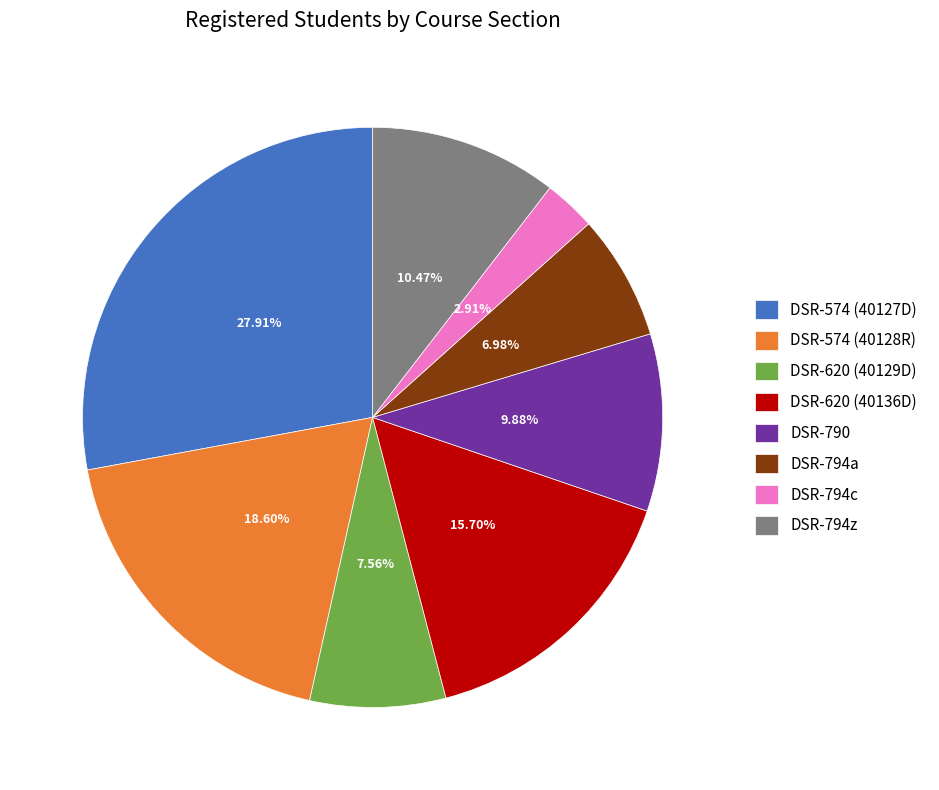

Rank the categories by value from highest to lowest.

DSR-574 (40127D), DSR-574 (40128R), DSR-620 (40136D), DSR-794z, DSR-790, DSR-620 (40129D), DSR-794a, DSR-794c